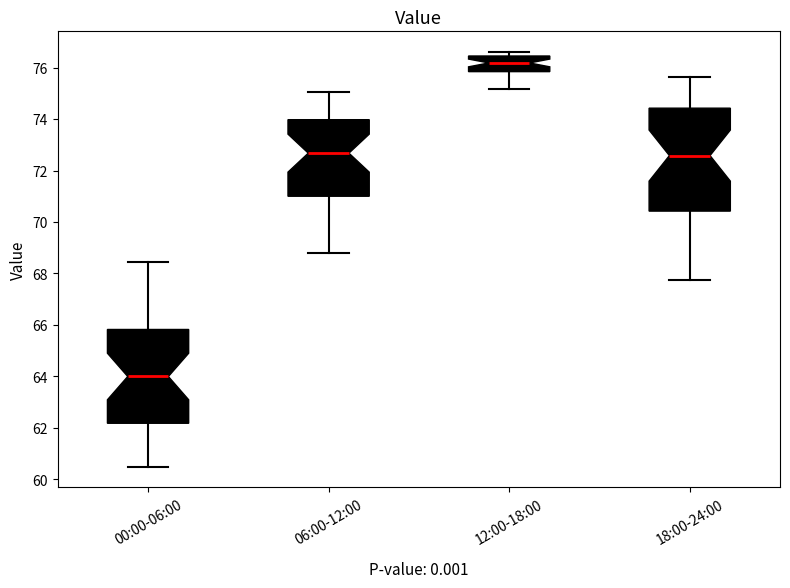

Where does the upper whisker of the box for 00:00-06:00 end on the y-axis? The values are not printed on the chart, so give them approximately, as read against the axis.

68.4